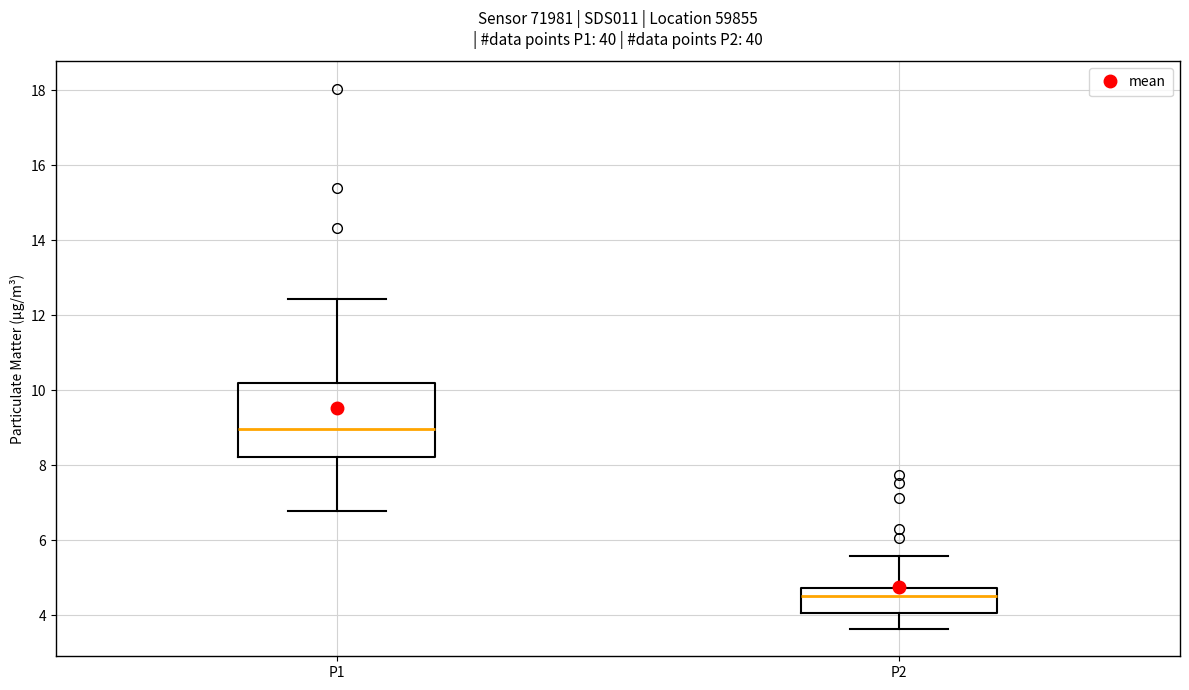

Where is the lower edge of the box for P1 on the y-axis? The values are not printed on the chart, so give them approximately, as read against the axis.

8.2